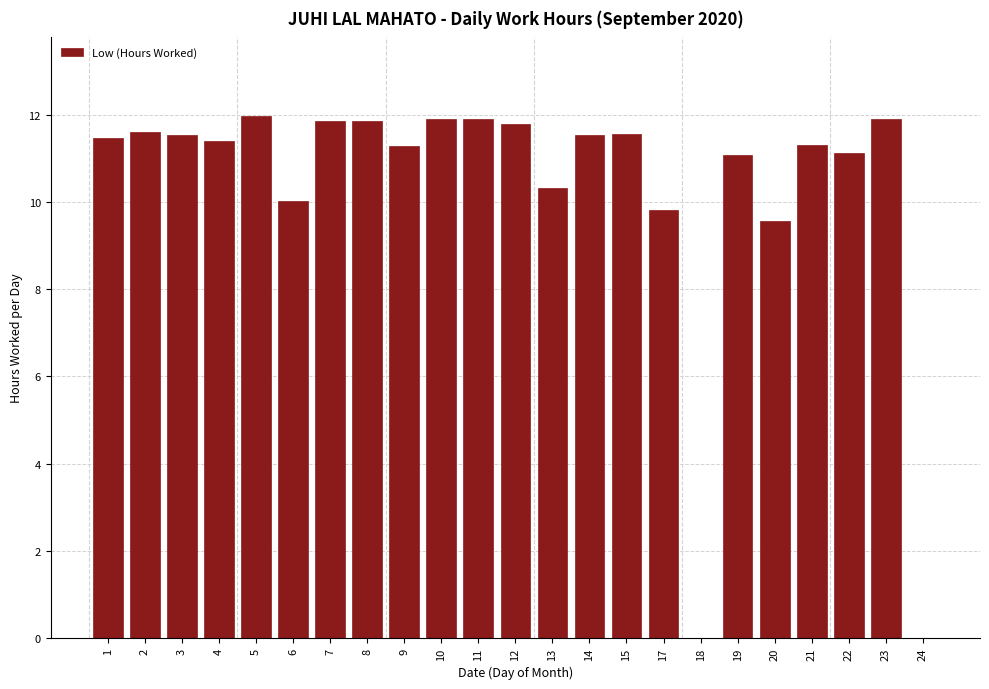

What is the sum of the values at 17 and 23?

21.7